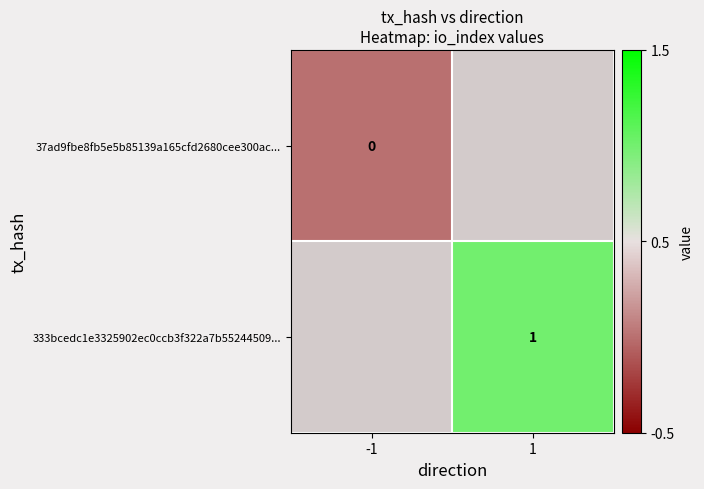

Which has a higher value, 1 or -1?

-1